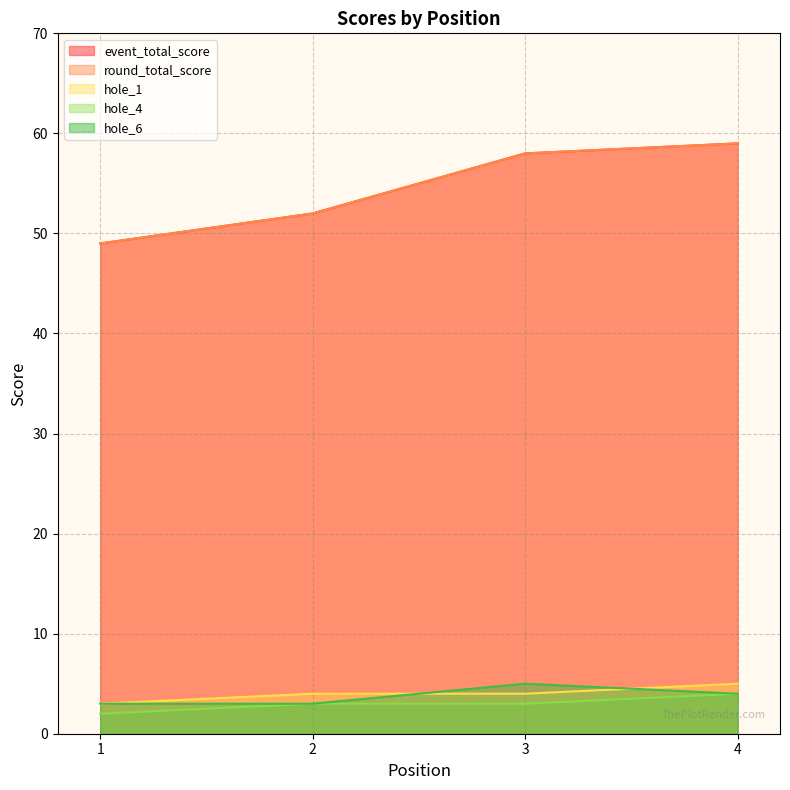

How many lines are shown in the chart?

5